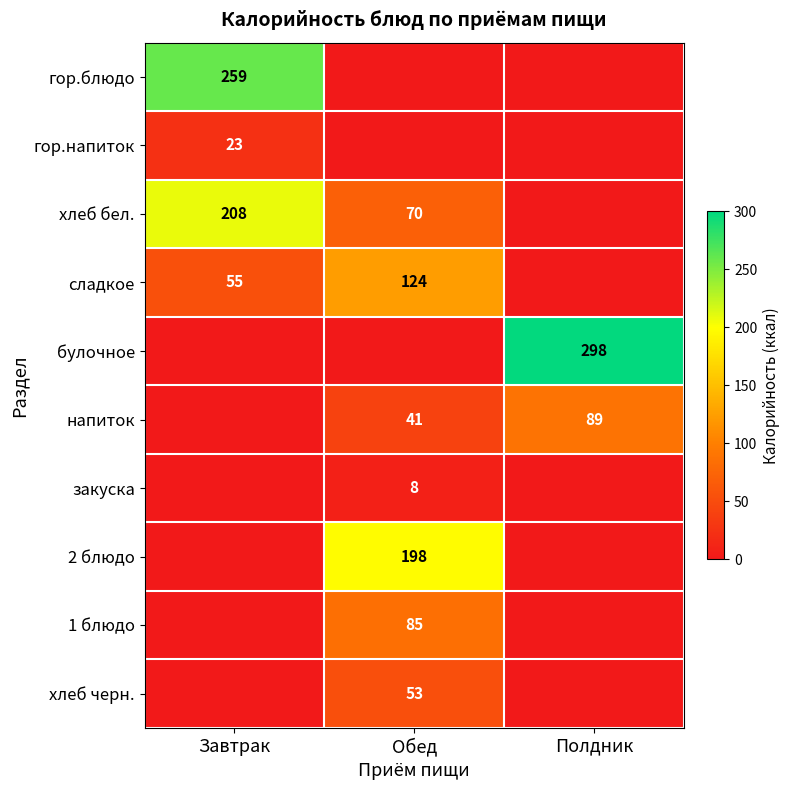

The сладкое series shows 55 at Завтрак. True or false?

True